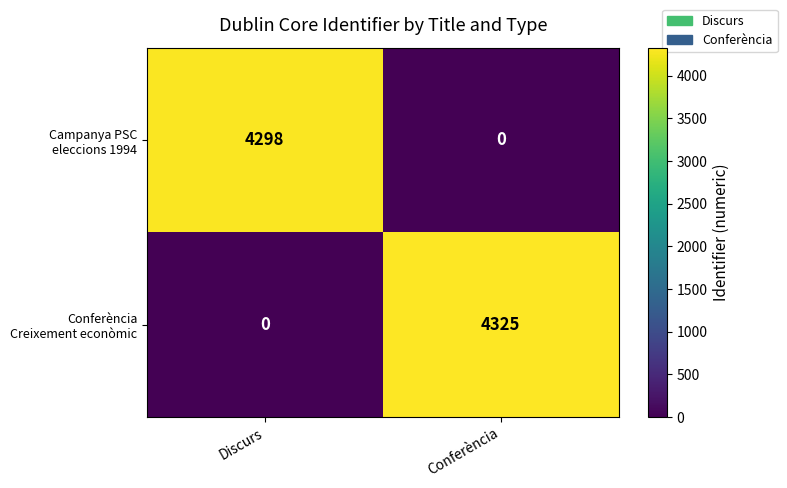

What is the greatest value displayed?

4325